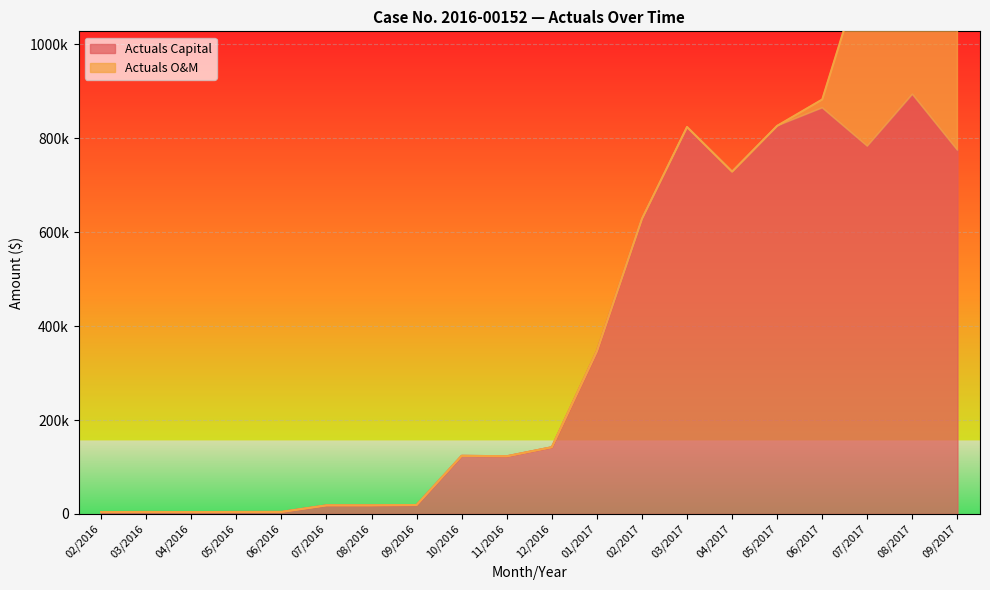

How many points are lower than both their immediate neighbors (excluding endpoints)?

4